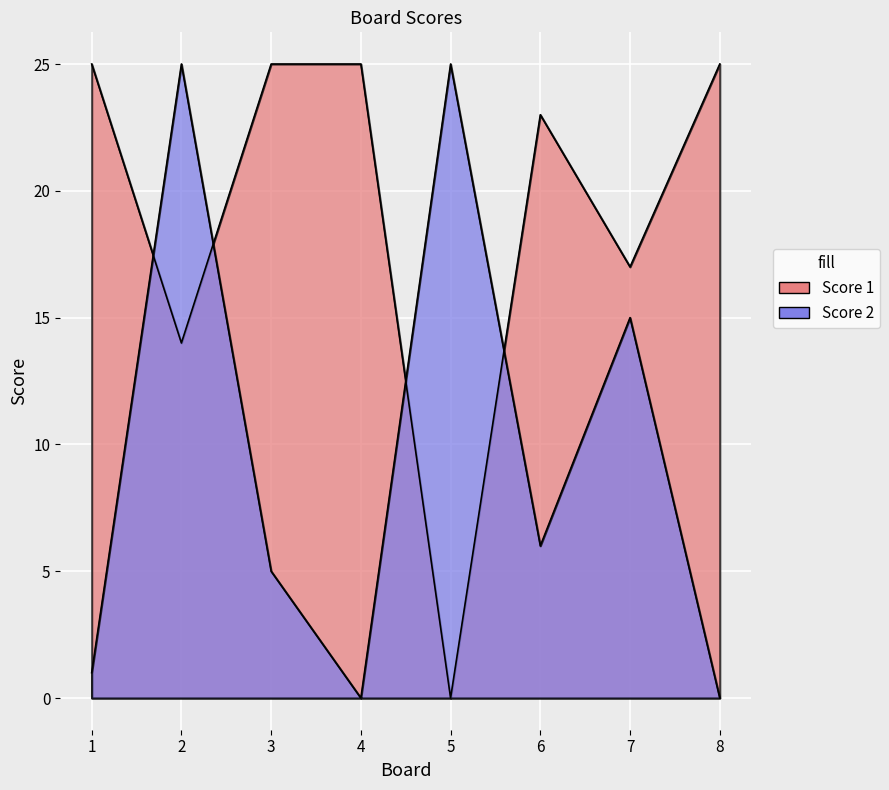

What is the average value of the Score 1 series?

19